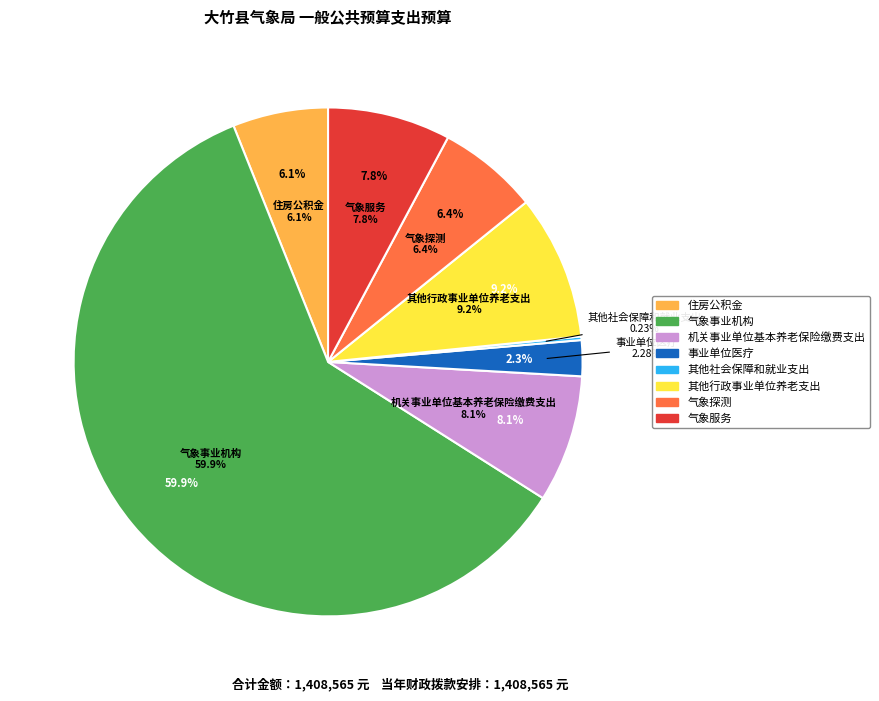

Which slice is the smallest?

其他社会保障和就业支出